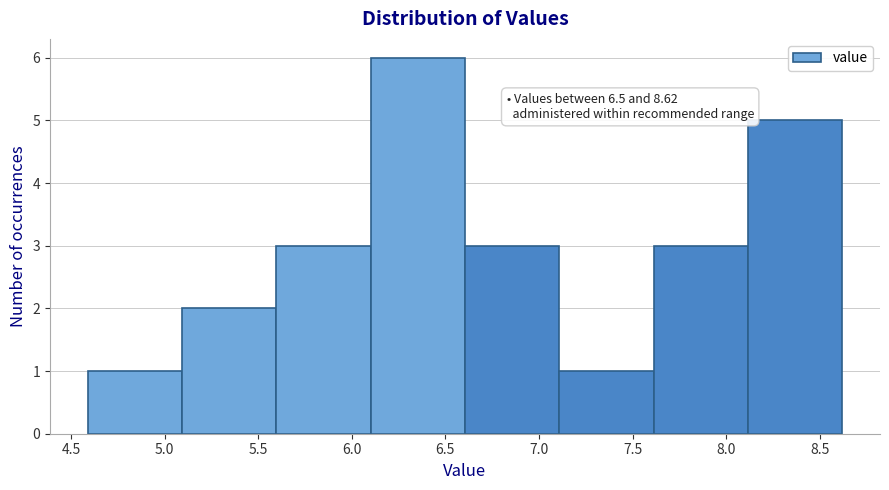

Which range on the x-axis has the tallest bar?

6.1 to 6.6